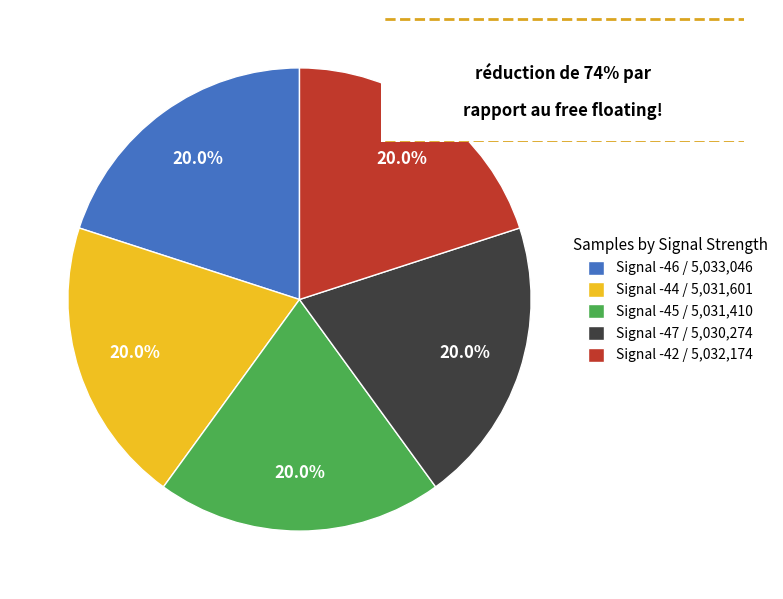

What is the total percentage of Signal -46 and Signal -45?

40.0%